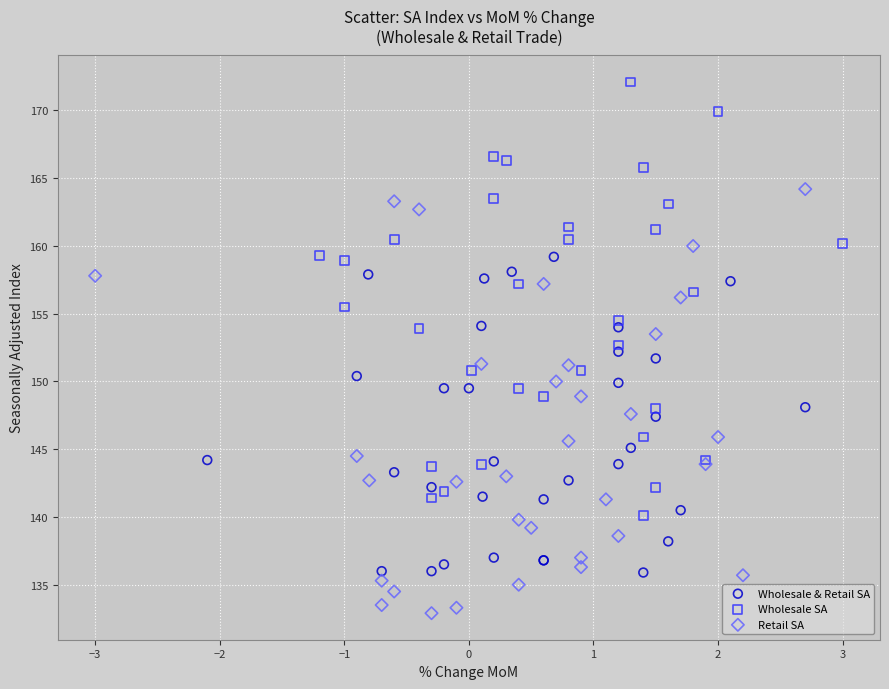

Which series contains the highest Y value?

Wholesale SA